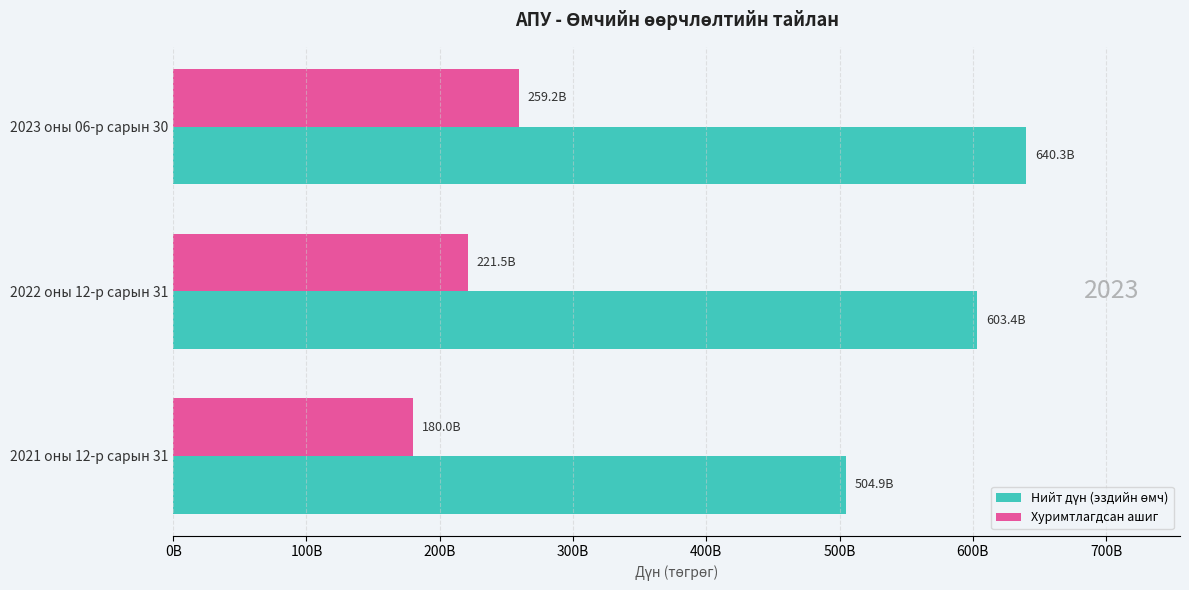

Rank the series by their maximum value, from highest to lowest.

Нийт дүн (эздийн өмч), Хуримтлагдсан ашиг